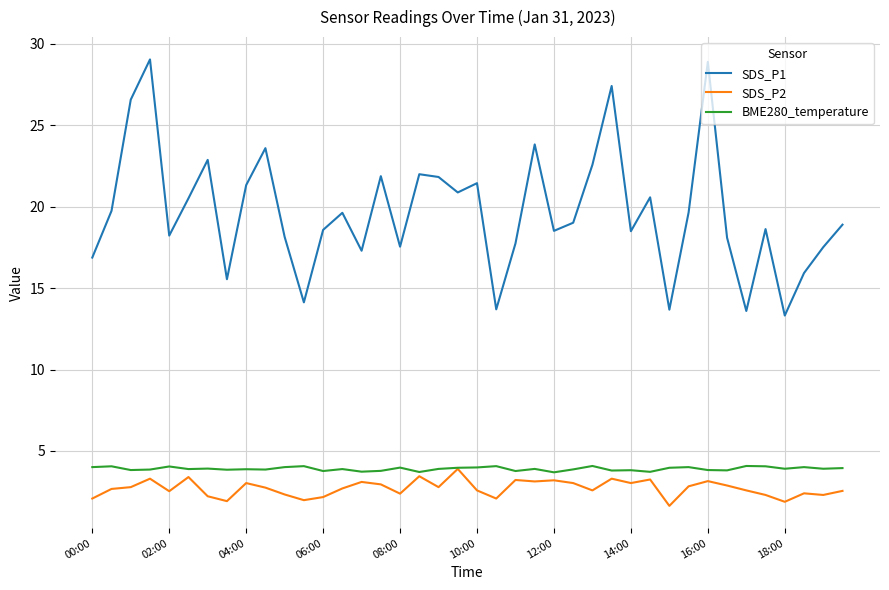

Which series has the largest range (max minus min)?

SDS_P1